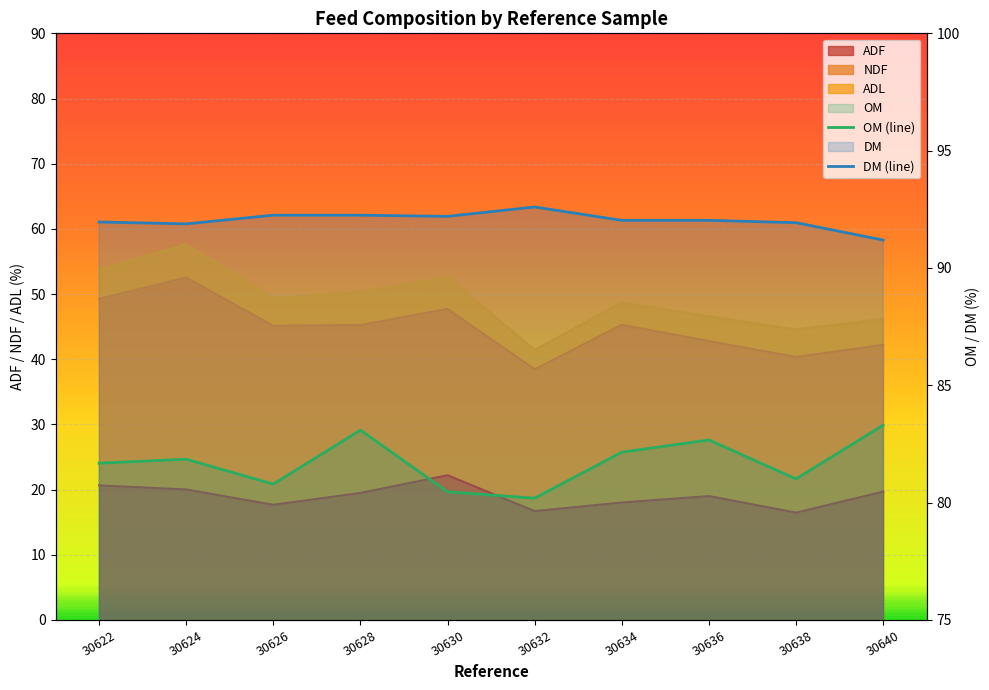

Which series changed the most between 30628 and 30632?

OM (line)